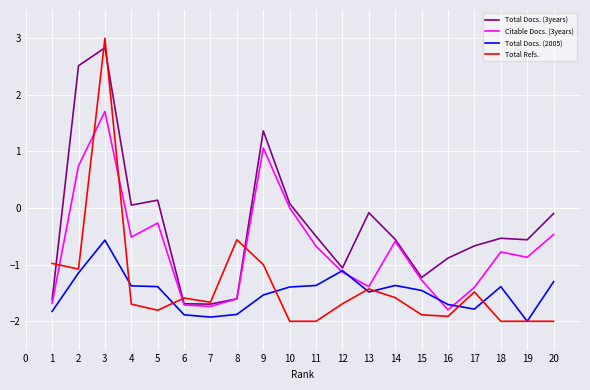

At which category does the chart reach its peak across all series?

3